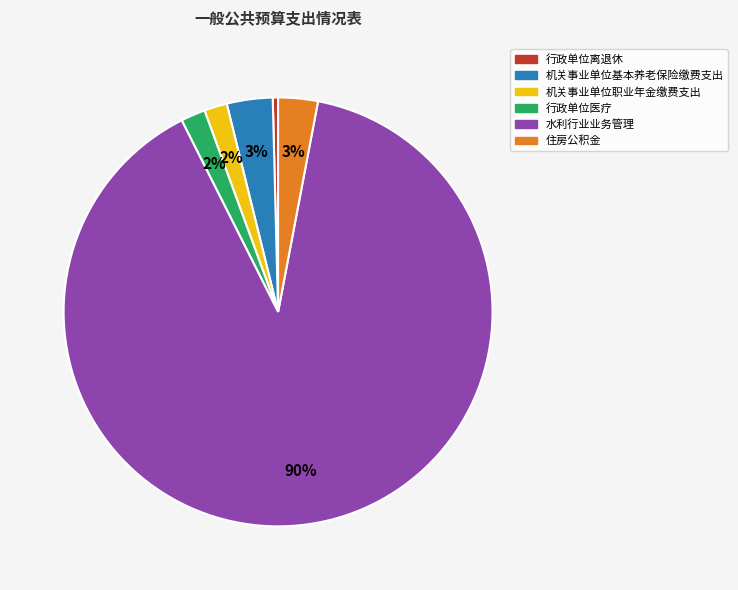

Which category accounts for the majority?

水利行业业务管理